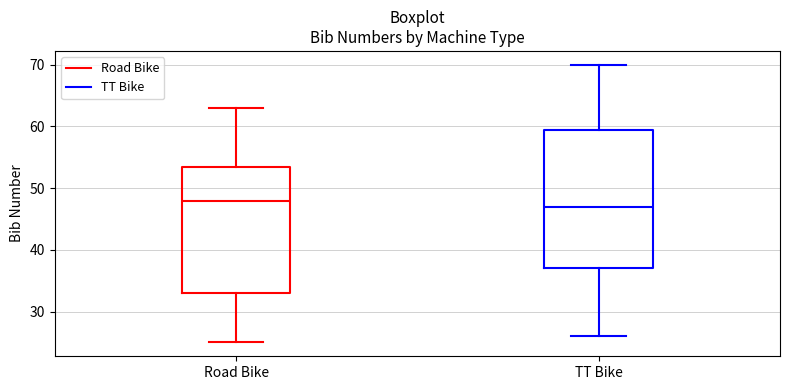

Reading left to right, transcribe this box plot: for each box, give where its median line is, the range the box spans, and where its two whiskers end, as read against the y-axis. The values are not printed on the chart, so give them approximately, as read against the axis.

Road Bike: median 48, box 33 to 54, whiskers 25 to 63
TT Bike: median 47, box 37 to 60, whiskers 26 to 70